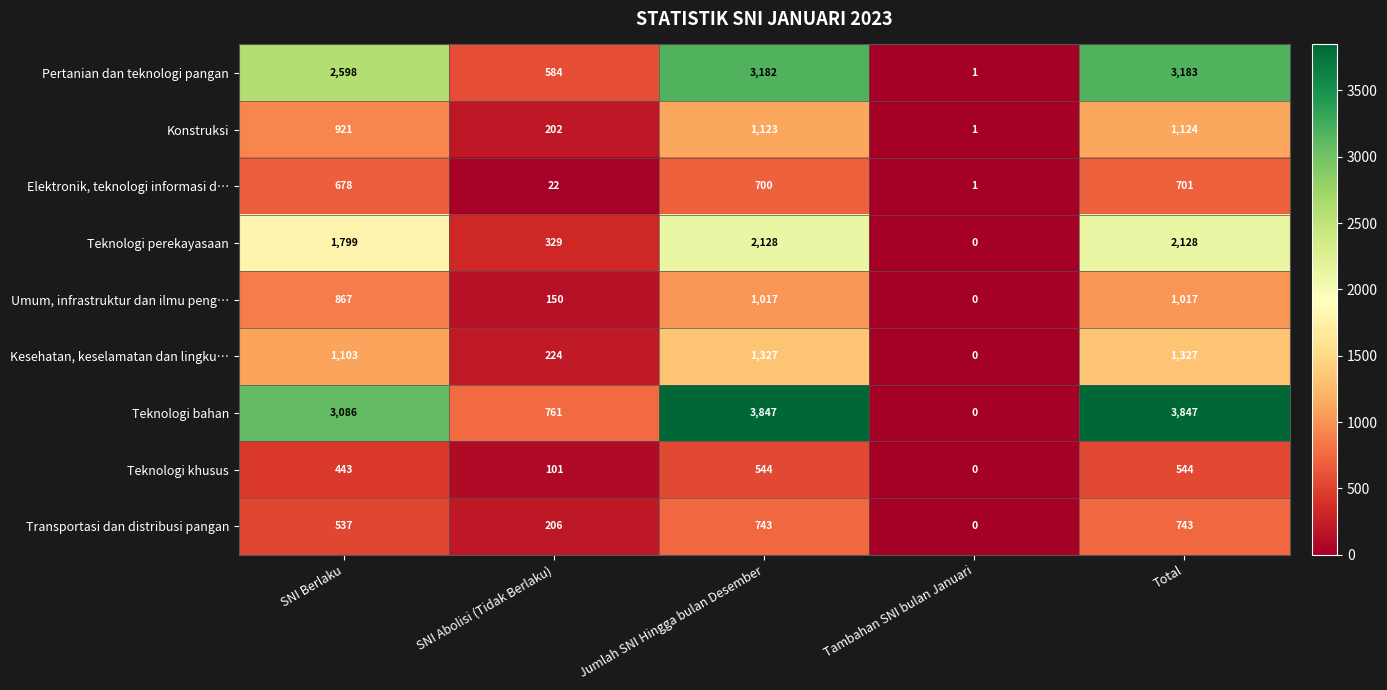

True or false: Transportasi dan distribusi pangan has a value of 537 at SNI Berlaku.

True